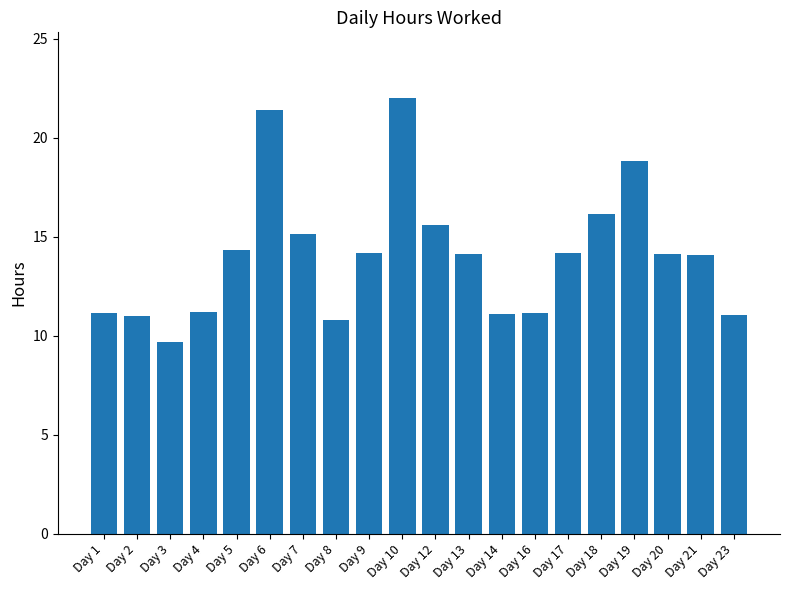

What is the average value?

14.1